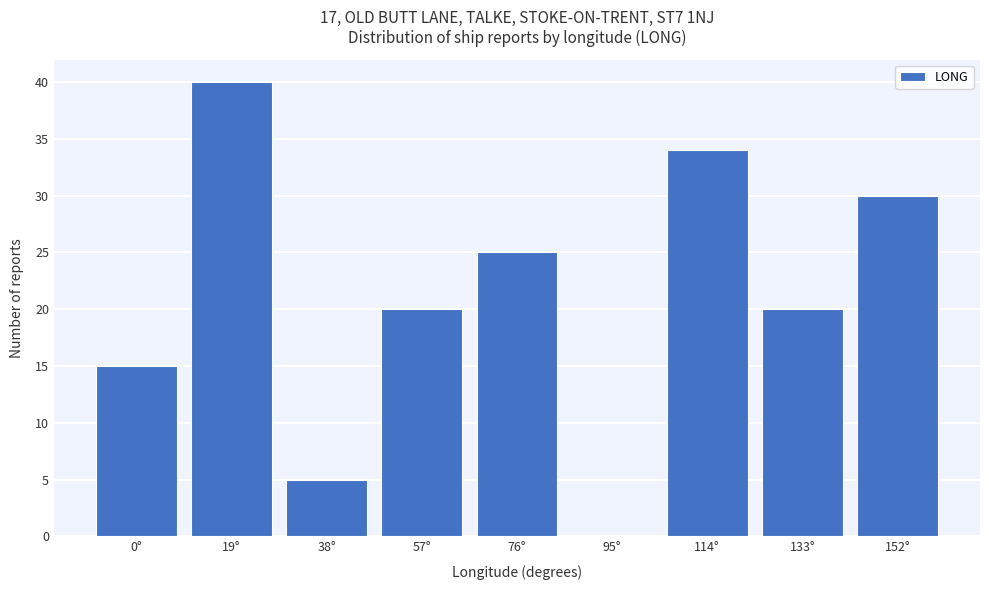

Reading left to right, what are all the values shown in this chart?

0°=15	19°=40	38°=5	57°=20	76°=25	95°=0	114°=34	133°=20	152°=30